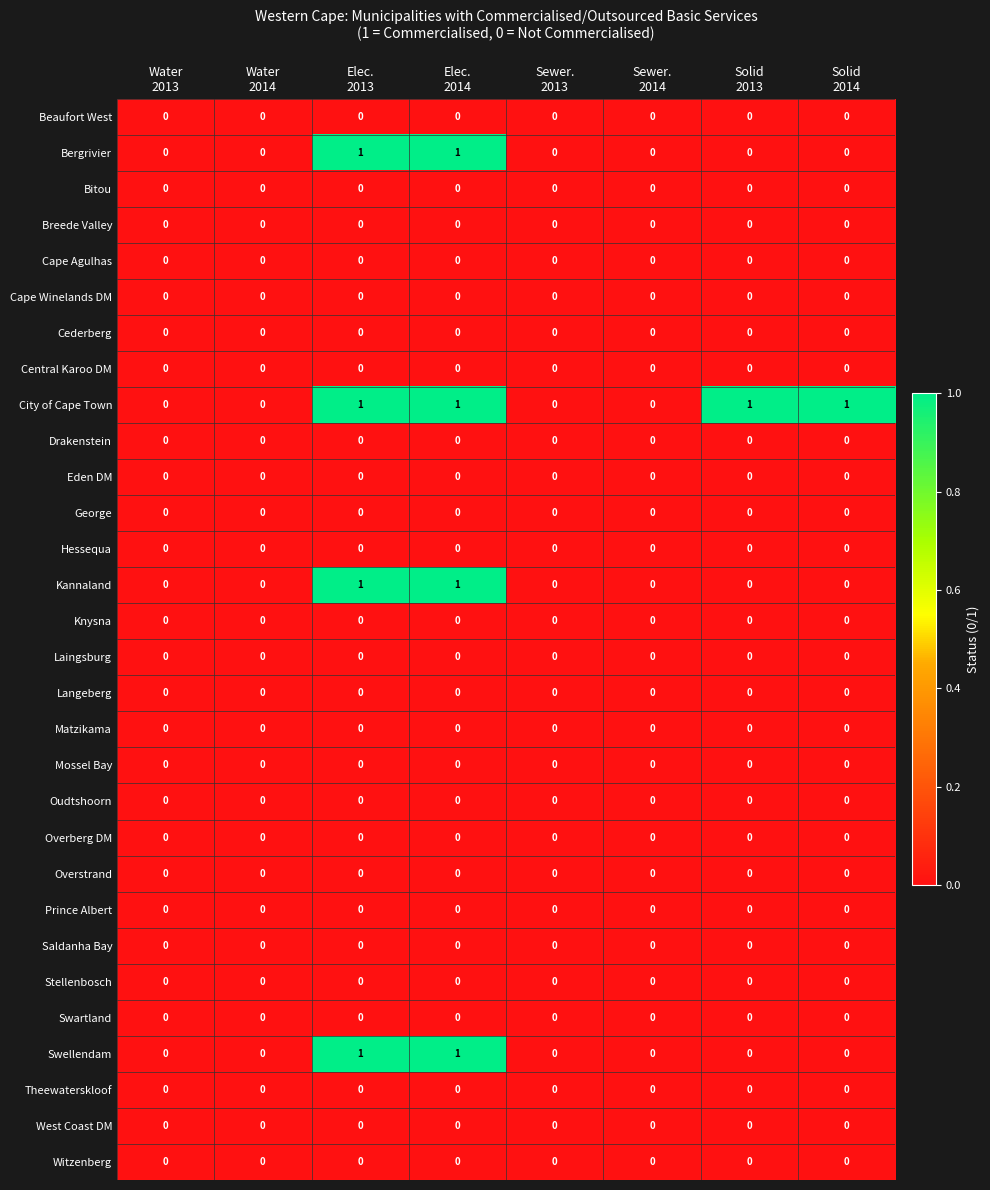

Which series has the largest total across all categories?

City of Cape Town